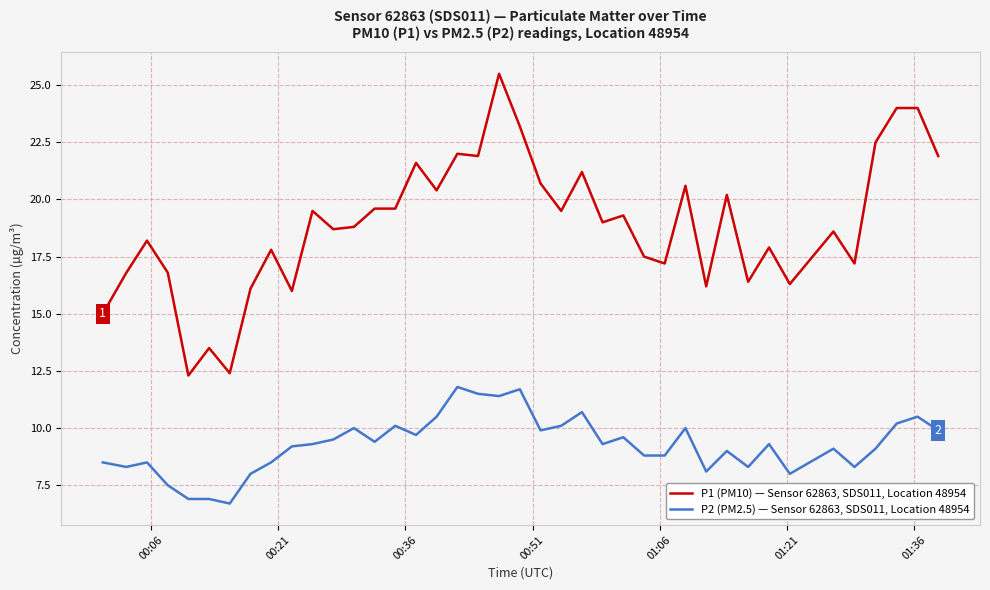

Which series has the largest range (max minus min)?

P1 (PM10) — Sensor 62863, SDS011, Location 48954